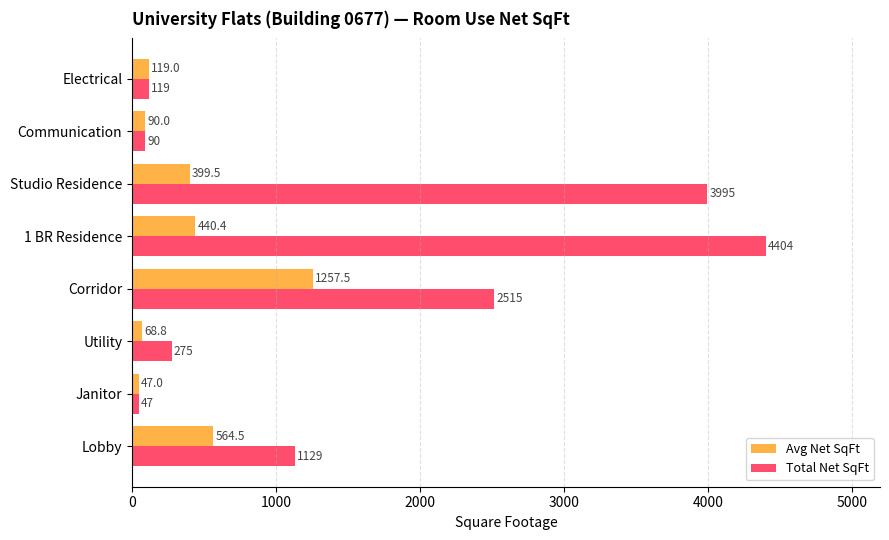

Is it true that Total Net SqFt equals 1668.7 at Lobby?

False